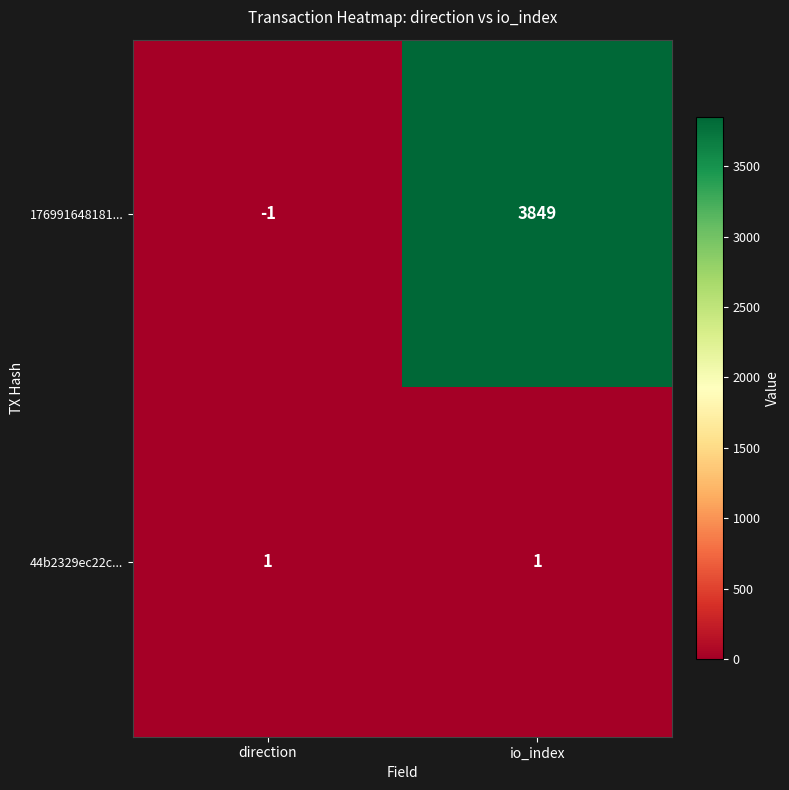

What is the difference between the highest and lowest values at io_index?

3848